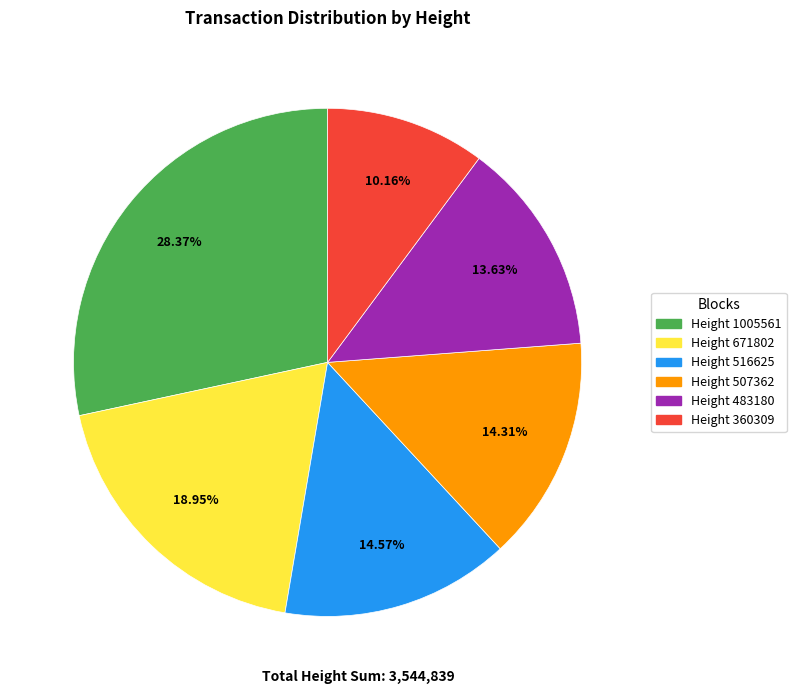

Combined, do Height 1005561 and Height 516625 account for over 50%?

No